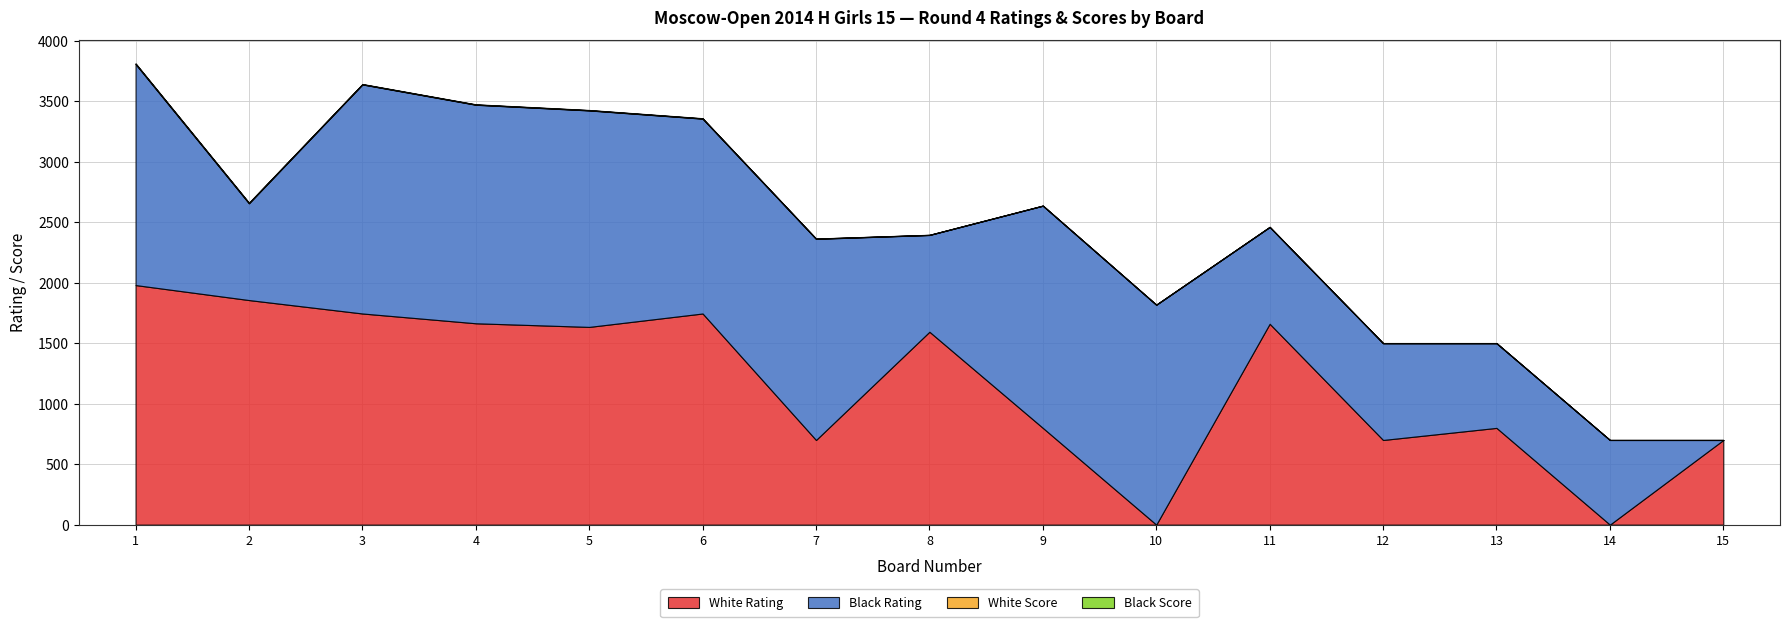

Between 7 and 13, which is larger?

13